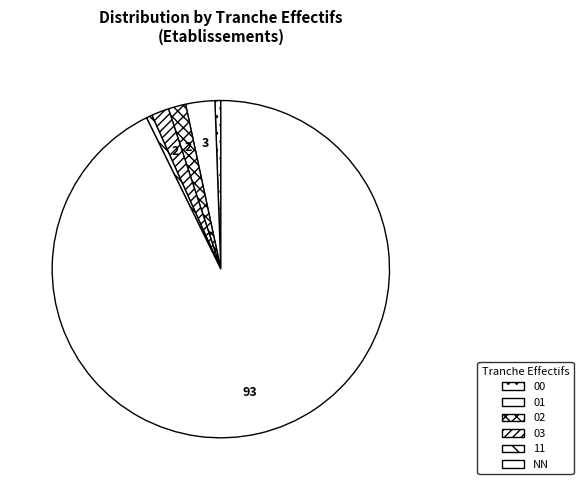

Does 00 account for over 50% of the chart?

No